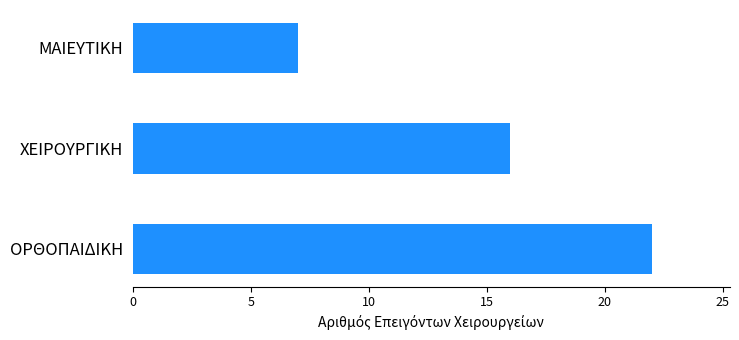

What is the ratio of the value at ΧΕΙΡΟΥΡΓΙΚΗ to the value at ΟΡΘΟΠΑΙΔΙΚΗ?

0.7